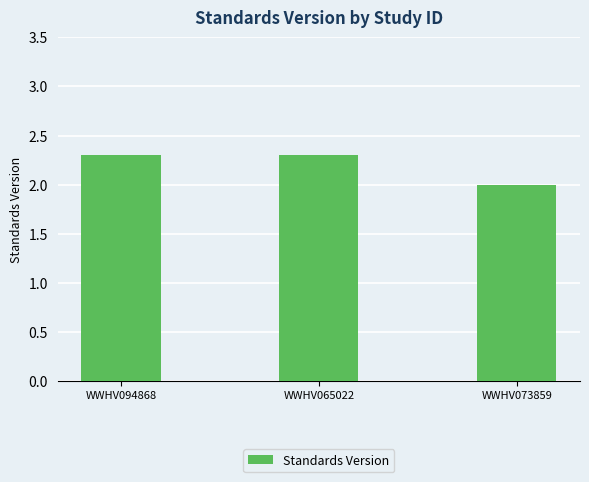

Is it true that the value at WWHV073859 is 2.0?

True